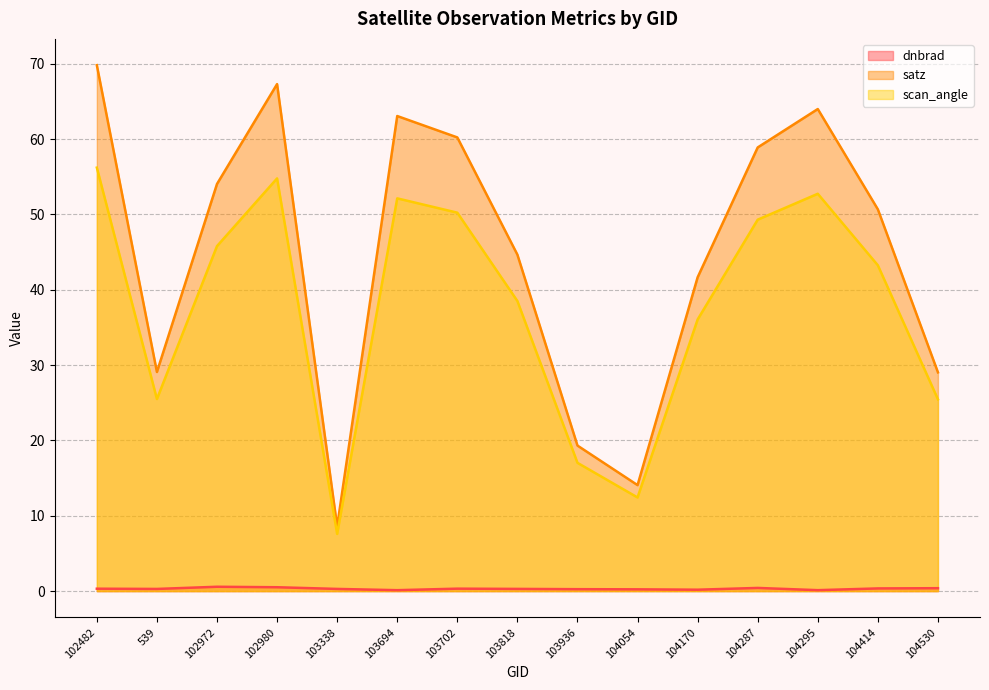

The value of satz at 103338 is 4.6. True or false?

False